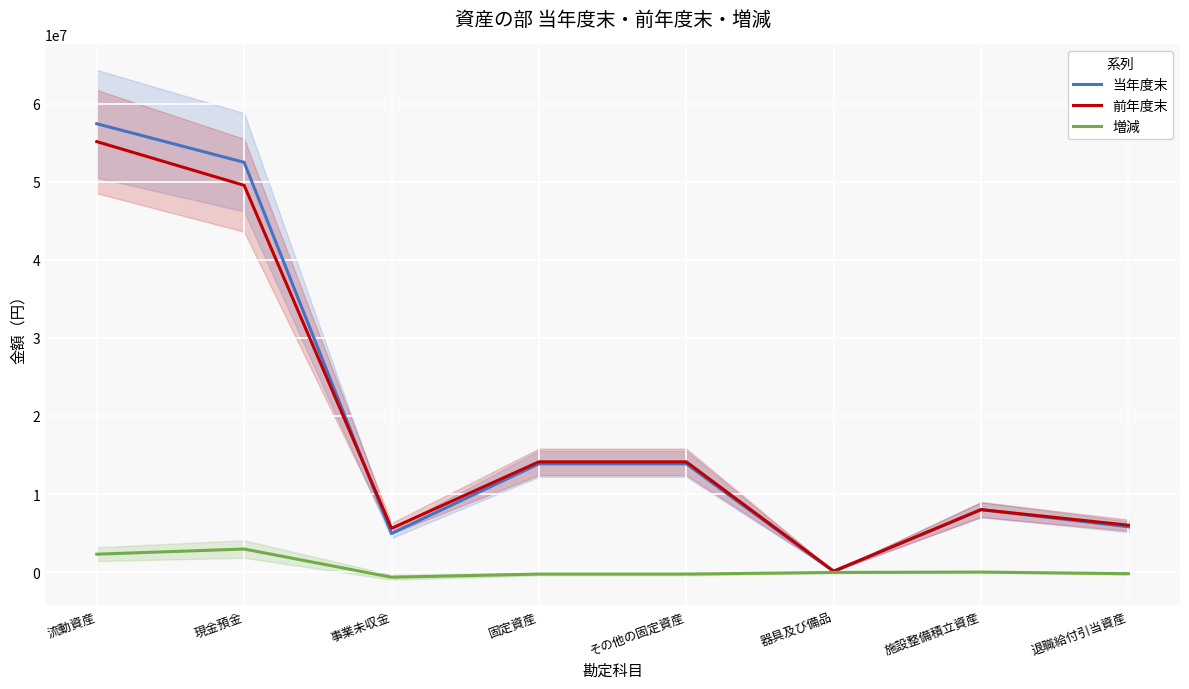

Count the number of data series in this chart.

3